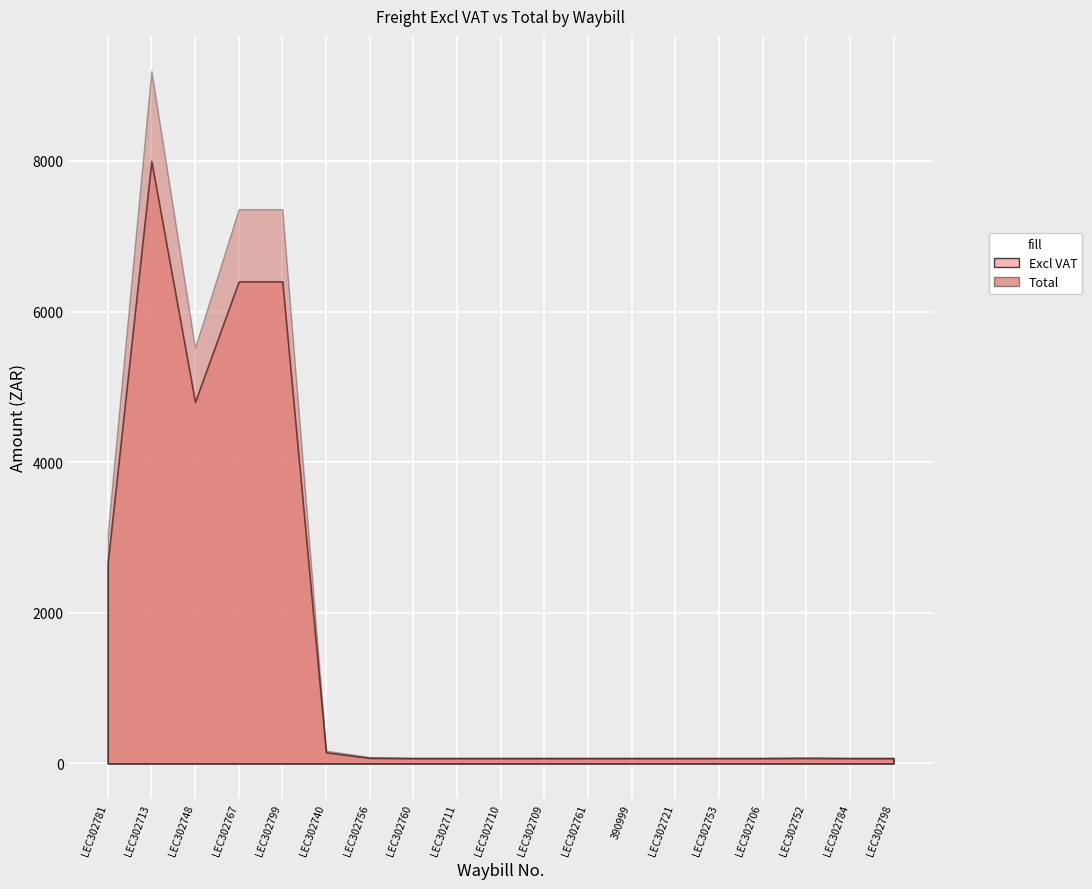

Where is Total nearest to the value 4639?

LEC302748